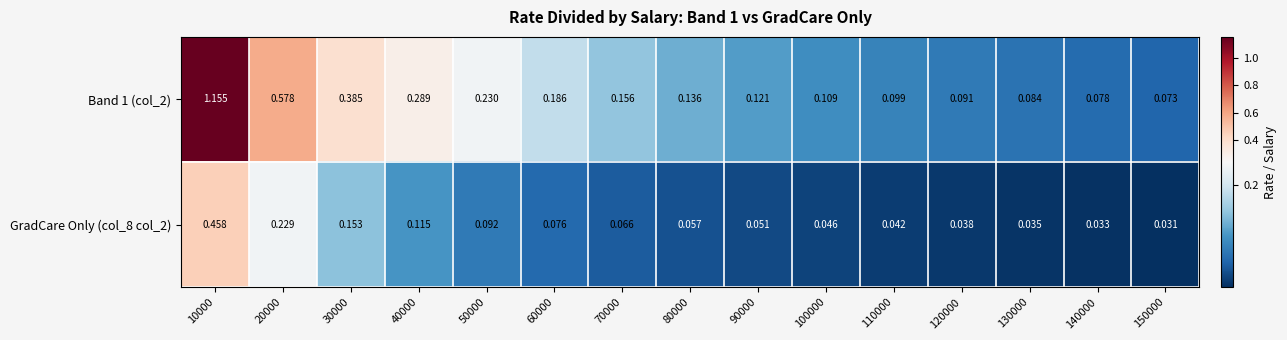

At which category is the sum across all series the highest?

10000